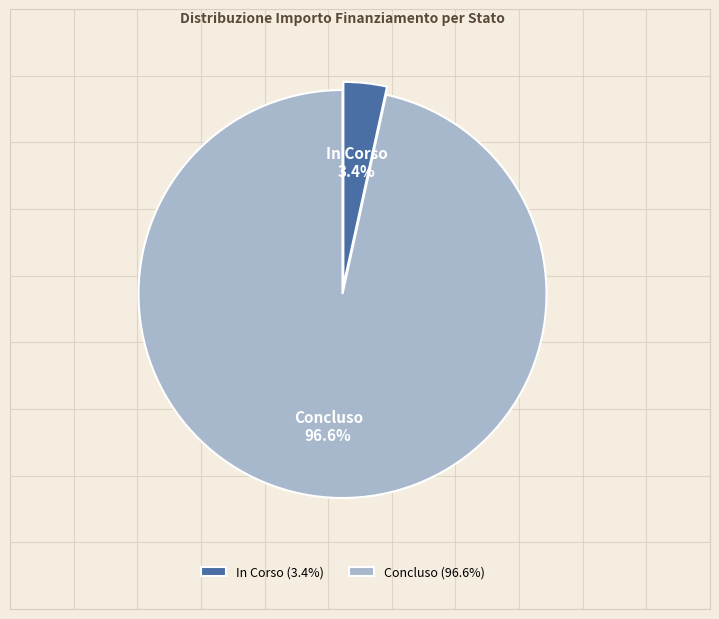

Between In Corso and Concluso, which is larger?

Concluso